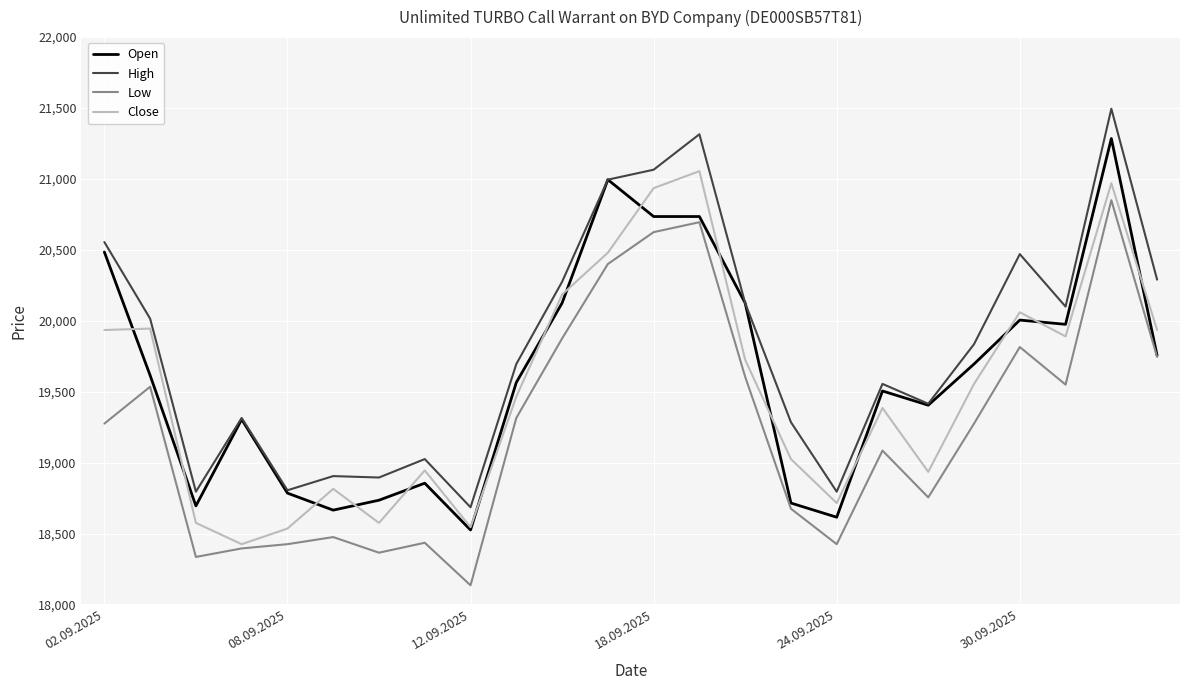

True or false: High and Low cross at least once.

False